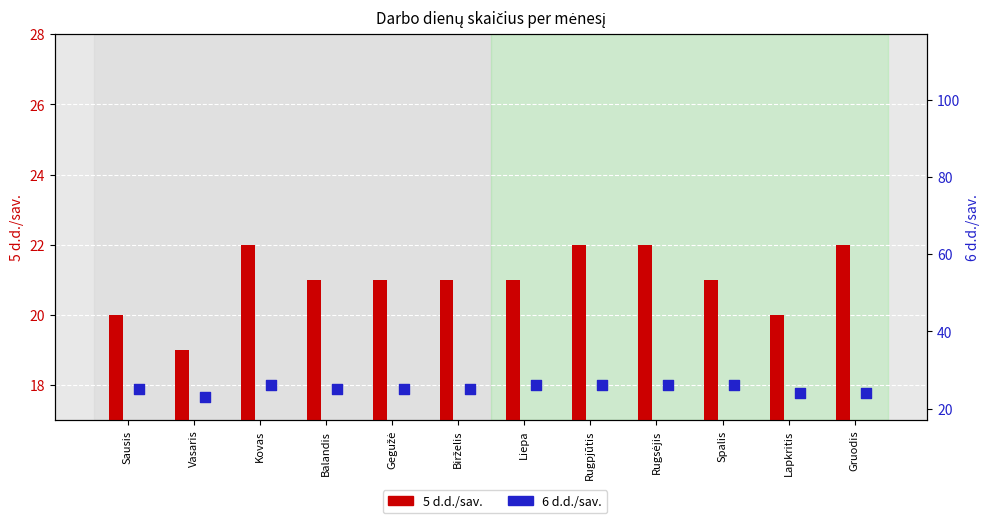

What are all the series names shown in the legend?

5 d.d./sav., 6 d.d./sav.